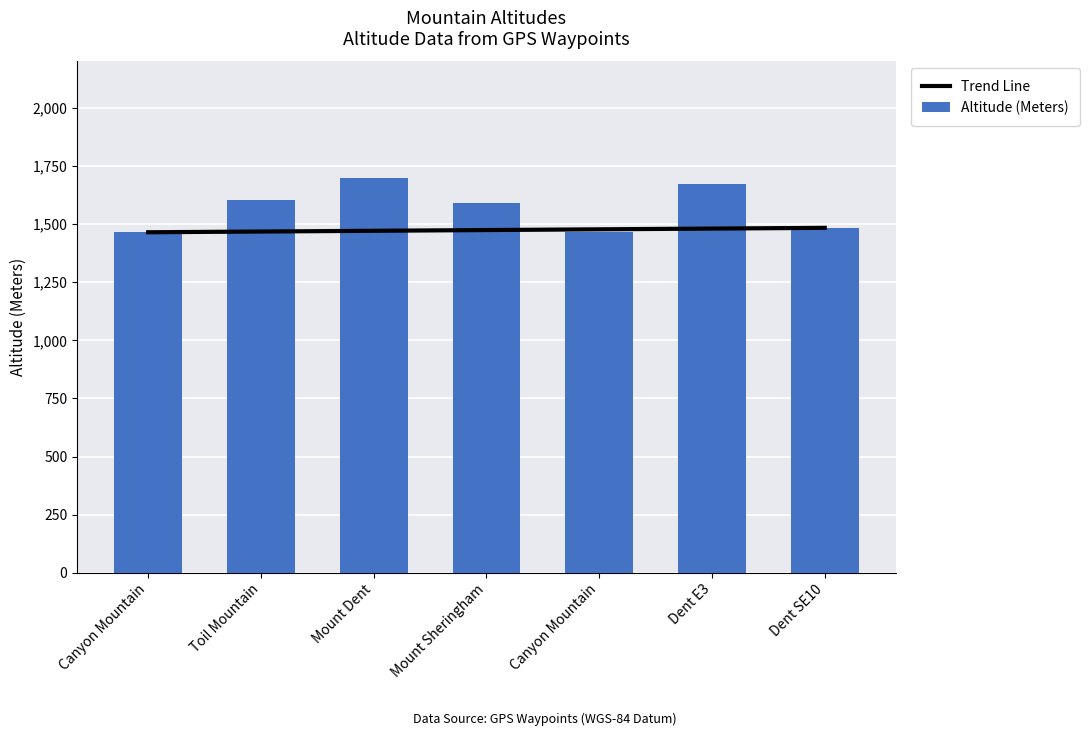

Which series has the largest total across all categories?

Altitude (Meters)